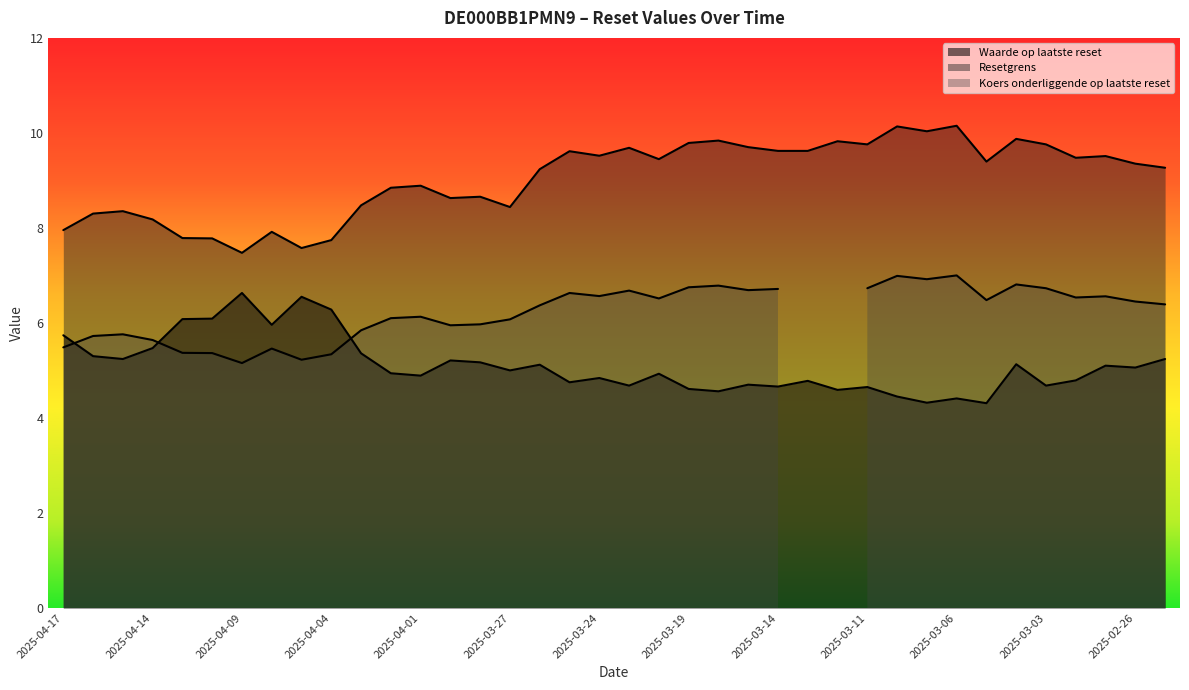

How many data points in Waarde op laatste reset are less than 5?

19